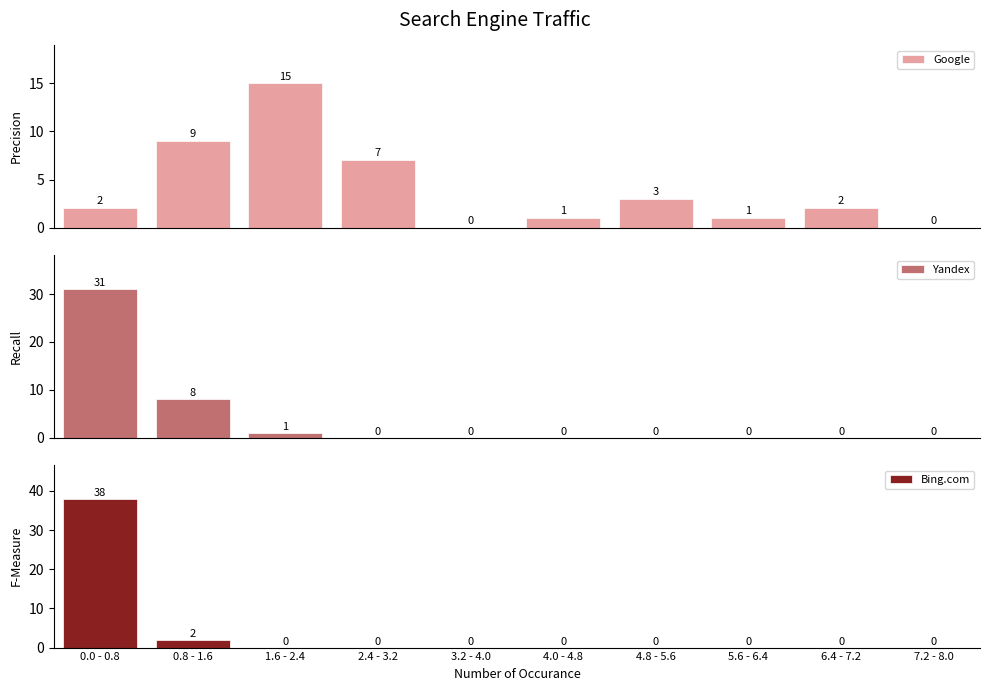

Which category has the lowest value across all series?

3.2 - 4.0